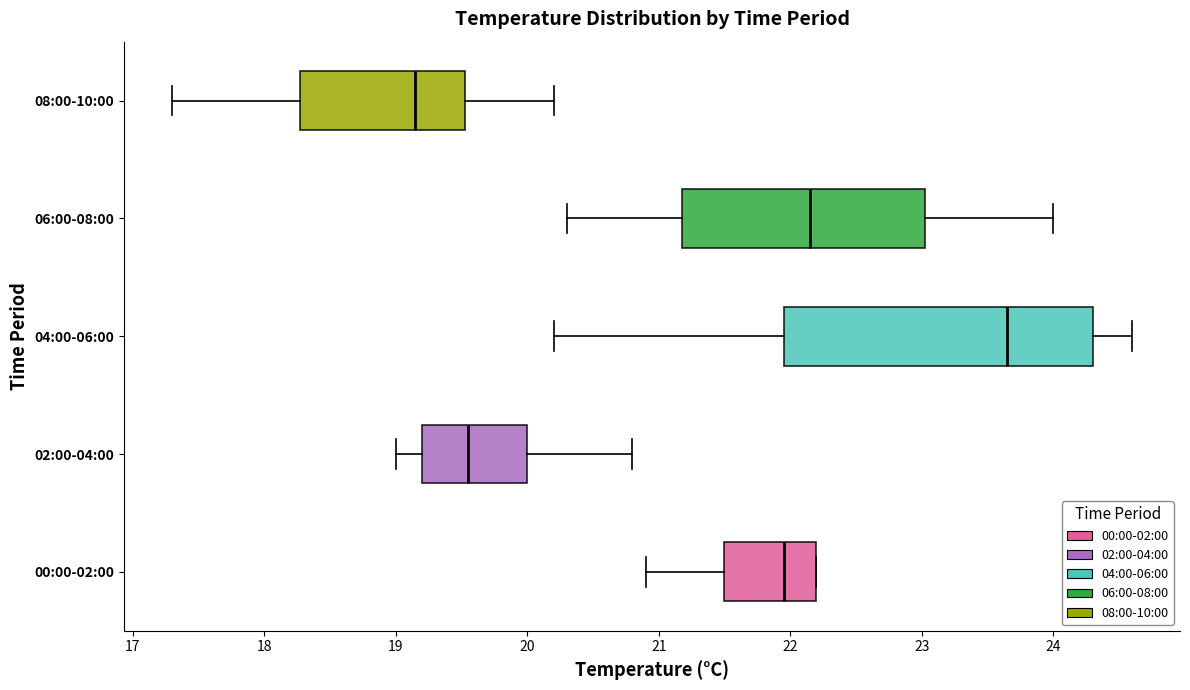

Reading bottom to top, read every box against the x-axis: the position of its median line, the range the box covers, and the ends of its whiskers. The values are not printed on the chart, so give them approximately, as read against the axis.

00:00-02:00: median 22.0, box 21.5 to 22.2, whiskers 20.9 to 22.2
02:00-04:00: median 19.6, box 19.2 to 20.0, whiskers 19.0 to 20.8
04:00-06:00: median 23.7, box 22.0 to 24.3, whiskers 20.2 to 24.6
06:00-08:00: median 22.2, box 21.2 to 23.0, whiskers 20.3 to 24.0
08:00-10:00: median 19.2, box 18.3 to 19.5, whiskers 17.3 to 20.2